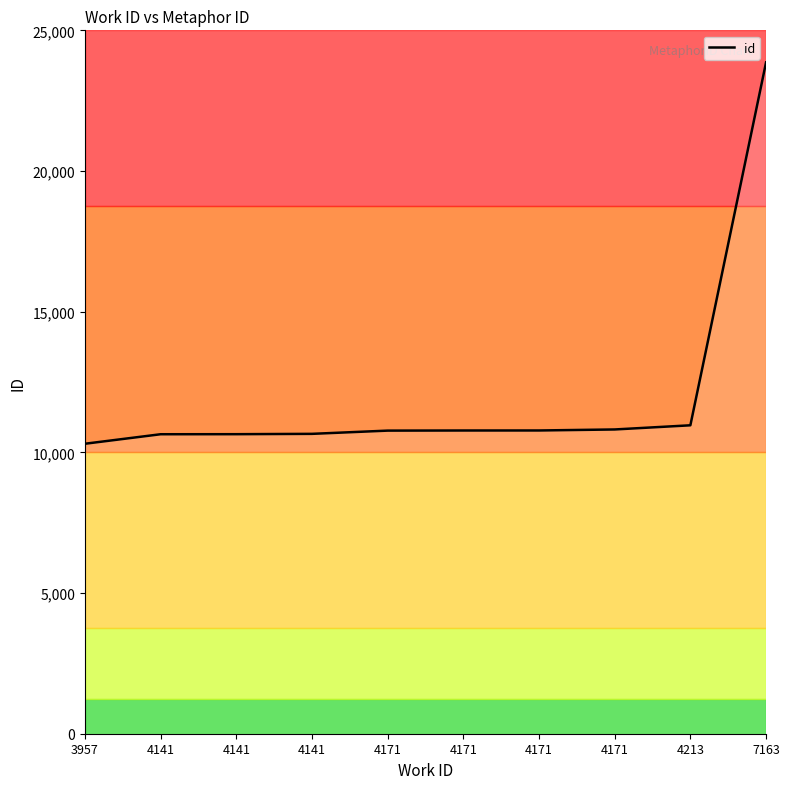

Between 4171 and 4213, which is larger?

4213